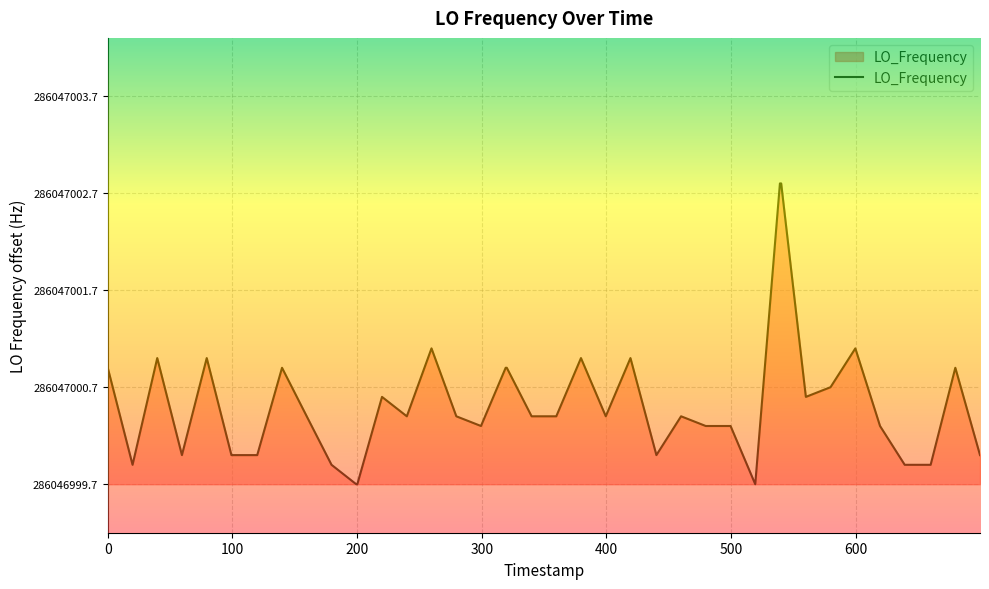

Does the chart display data point markers on the line(s)?

No